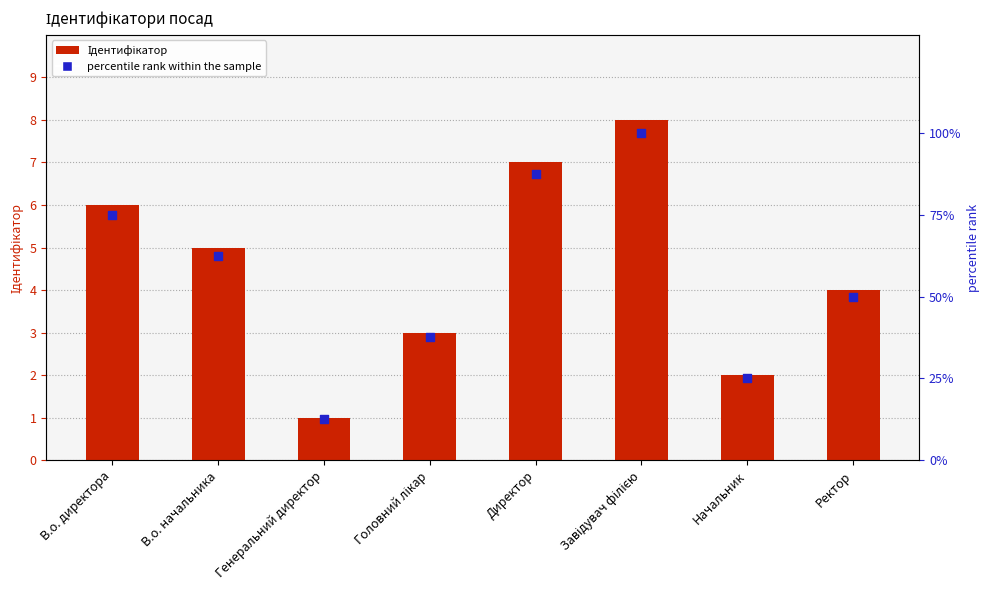

Which series has the largest total across all categories?

percentile rank within the sample